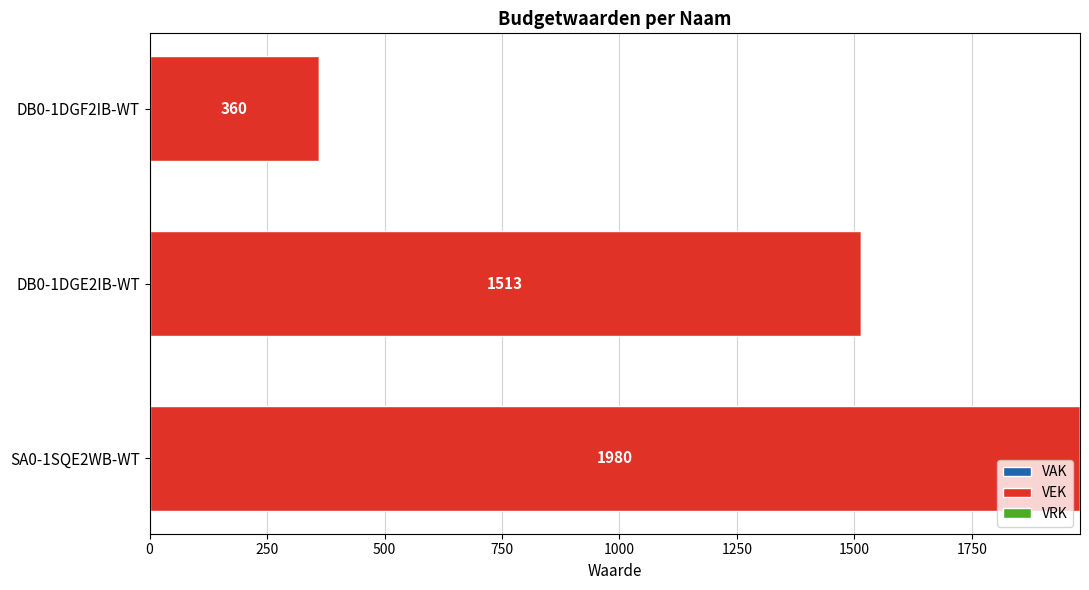

List the labels in order of value, largest first.

SA0-1SQE2WB-WT, DB0-1DGE2IB-WT, DB0-1DGF2IB-WT